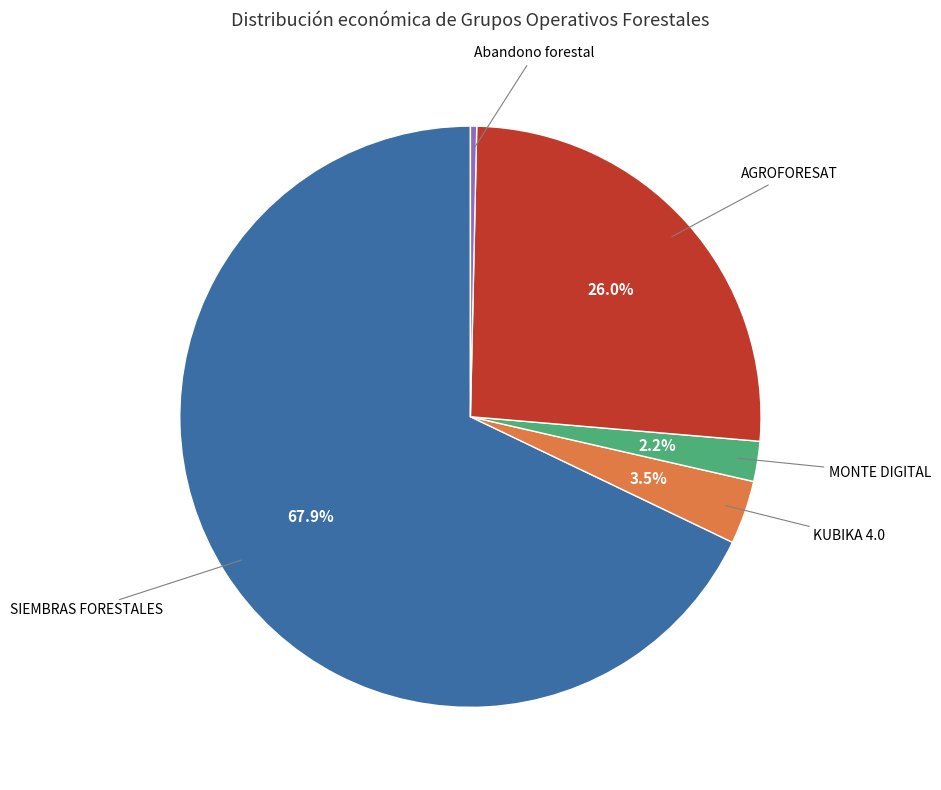

To the nearest percent, what percentage of the pie is MONTE DIGITAL?

2%